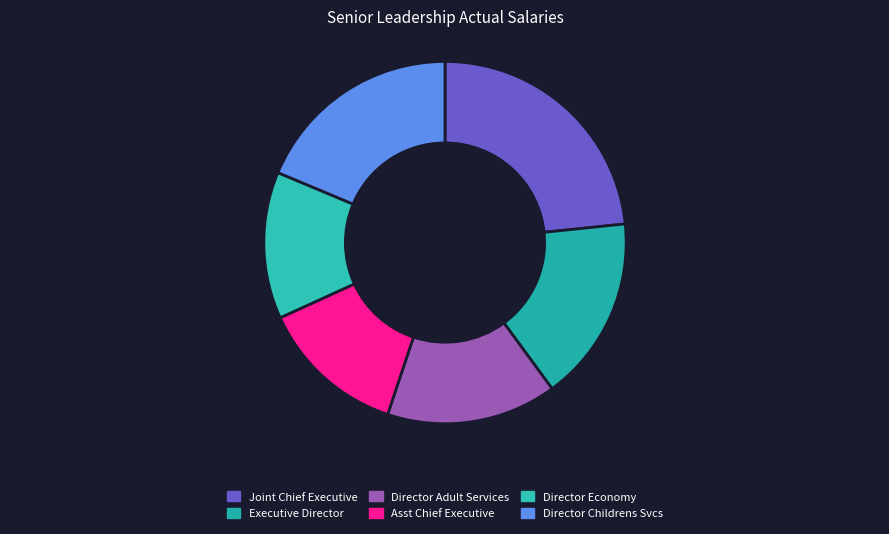

Count the number of slices in the pie.

6